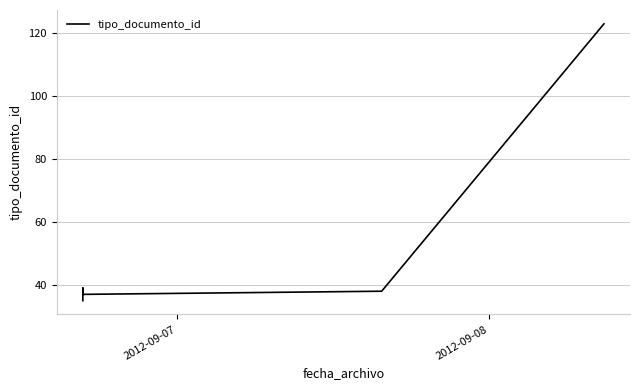

Is it true that the value at 5 is 32?

False